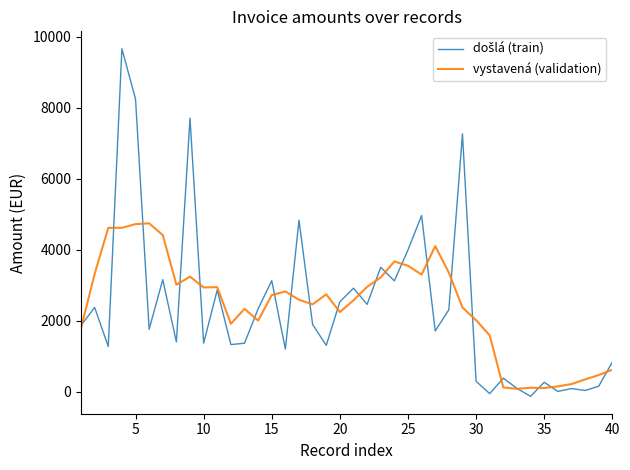

What is the maximum value for vystavená (validation)?

4746.4